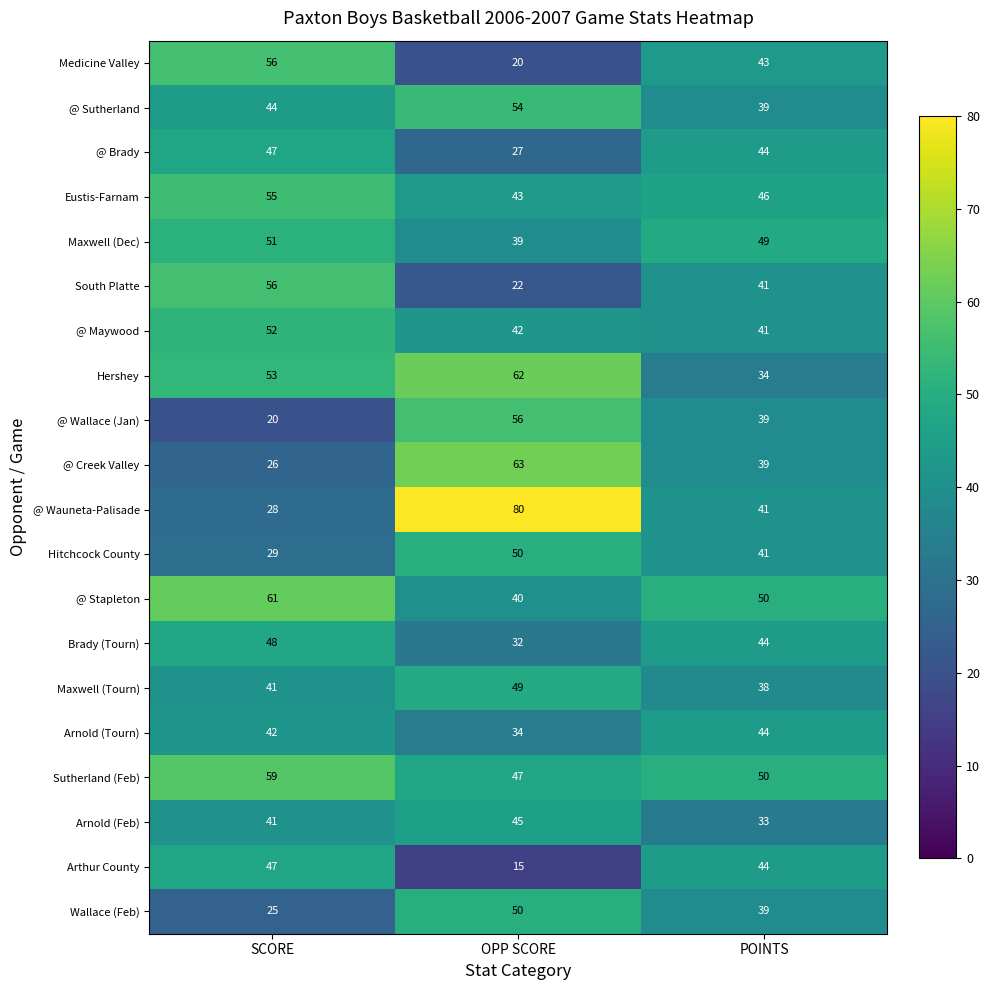

Which series has the widest spread of values?

@ Wauneta-Palisade